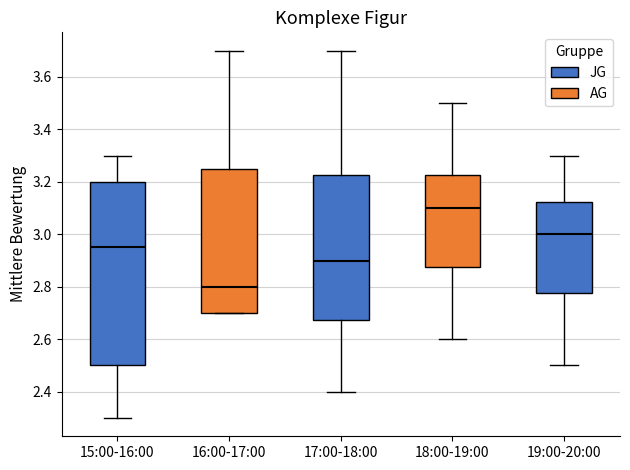

Comparing the boxes themselves (not the whiskers), which one is the tallest?

15:00-16:00